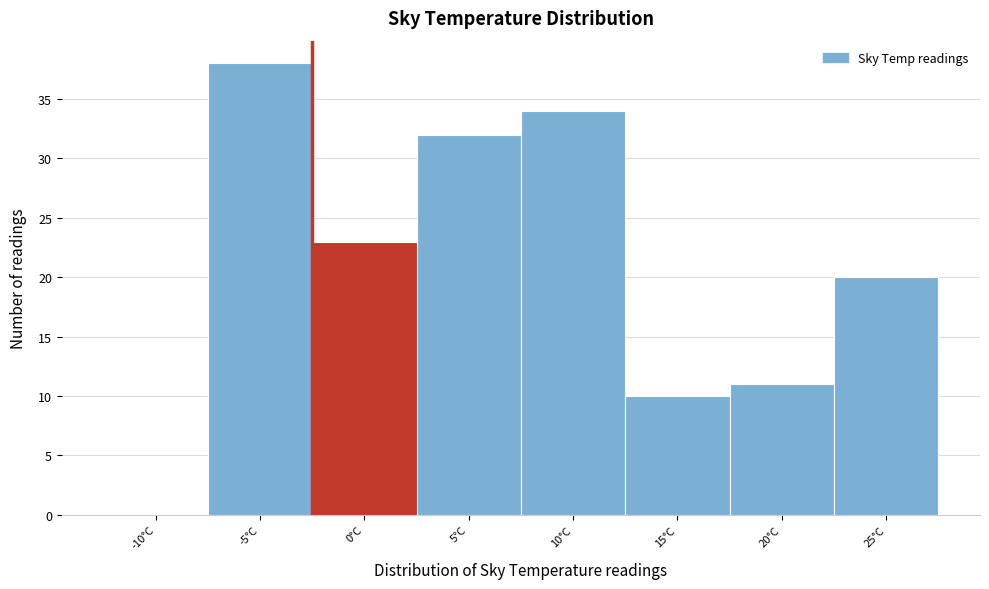

Reading right to left, transcribe all the data shown in this chart.

25°C=20	20°C=11	15°C=10	10°C=34	5°C=32	0°C=23	-5°C=38	-10°C=0